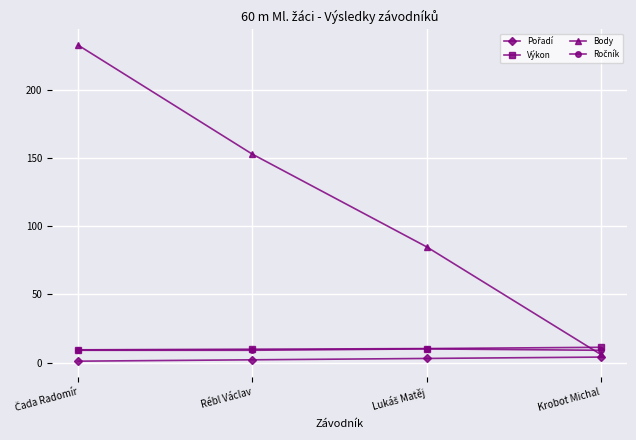

Which series ends up on top after the final intersection of Výkon and Body?

Výkon